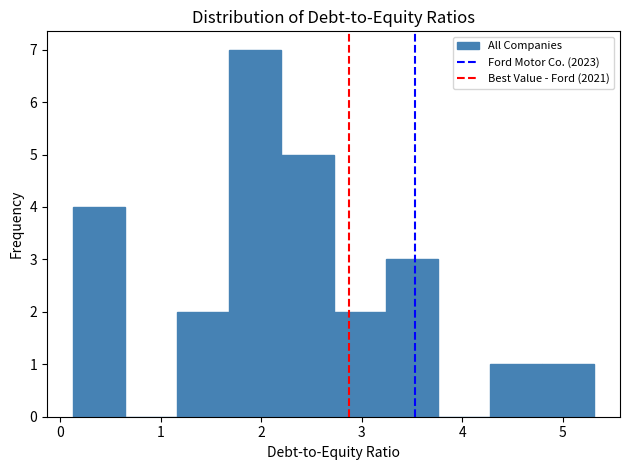

Reading left to right, transcribe this chart: for each bar, give the range it covers on the x-axis and its height. Neither the bar edges nor the heights are printed on the chart, so give them approximately, as read against the axes.

0.1 to 0.6: 4
0.6 to 1.2: 0
1.2 to 1.7: 2
1.7 to 2.2: 7
2.2 to 2.7: 5
2.7 to 3.2: 2
3.2 to 3.8: 3
3.8 to 4.3: 0
4.3 to 4.8: 1
4.8 to 5.3: 1